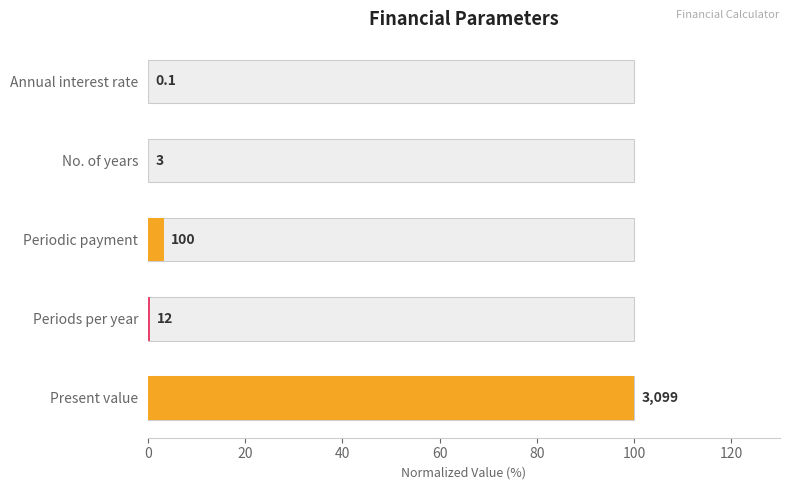

How many series are shown in this chart?

1